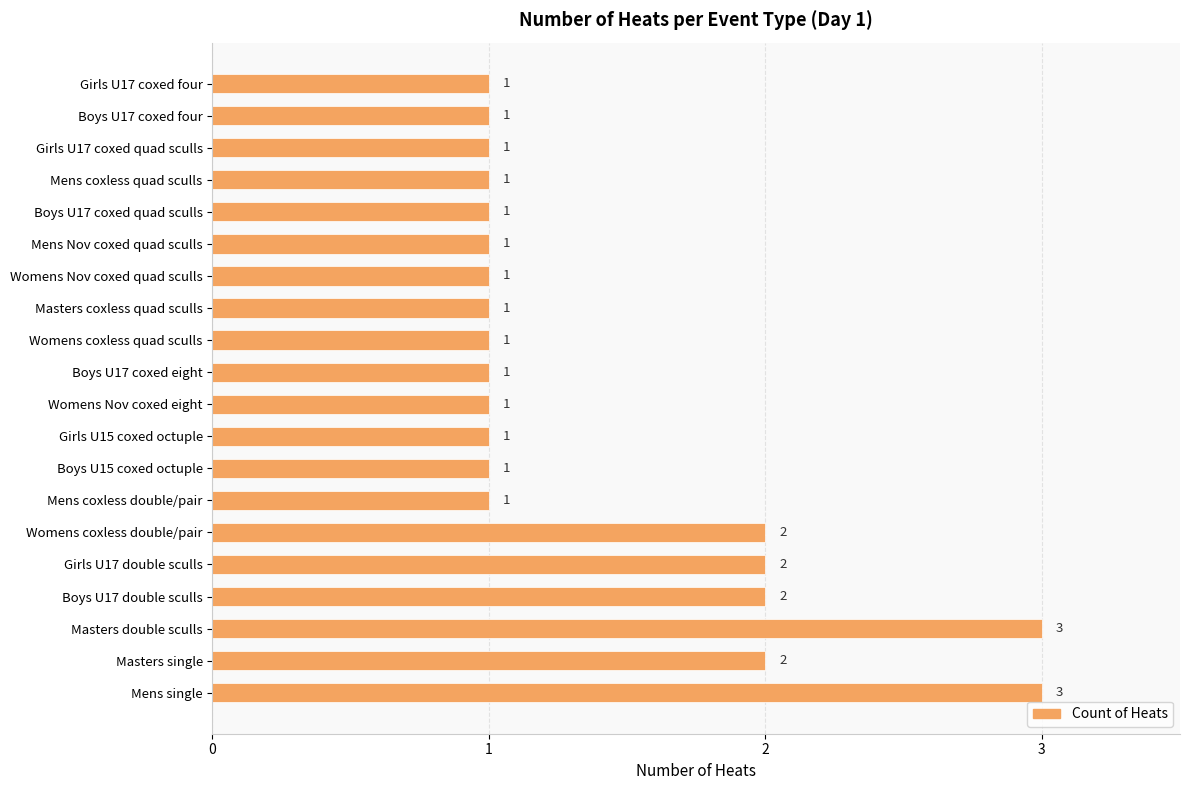

Approximately how many times larger is the value at Girls U17 double sculls compared to Masters coxless quad sculls?

2.0